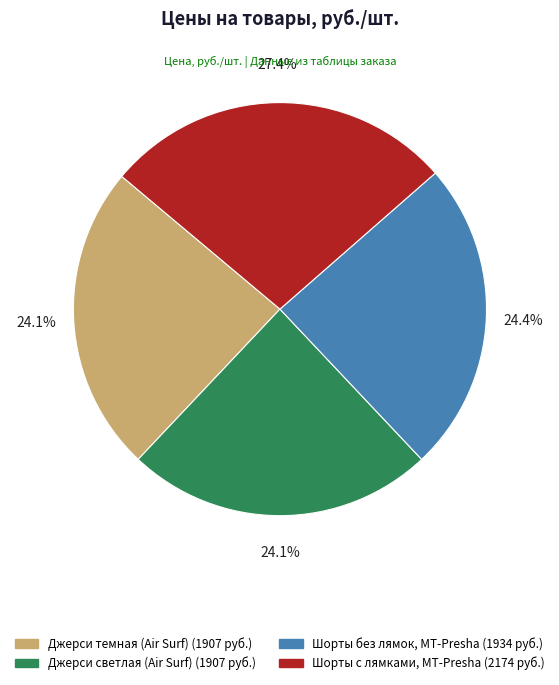

Which slice is the largest?

Шорты с лямками, MT-Presha (2174 руб.)